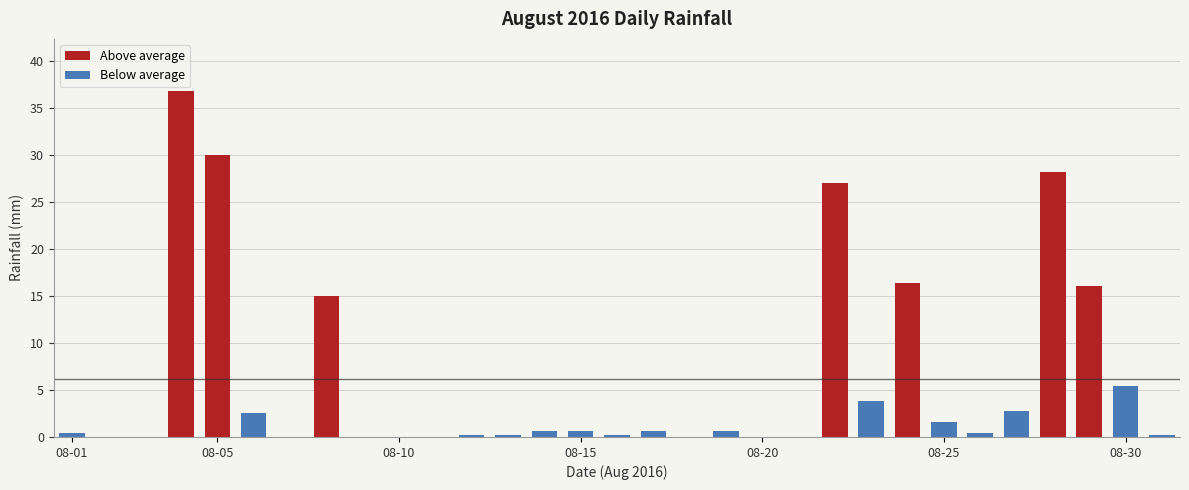

What is the maximum value shown in the chart?

36.8